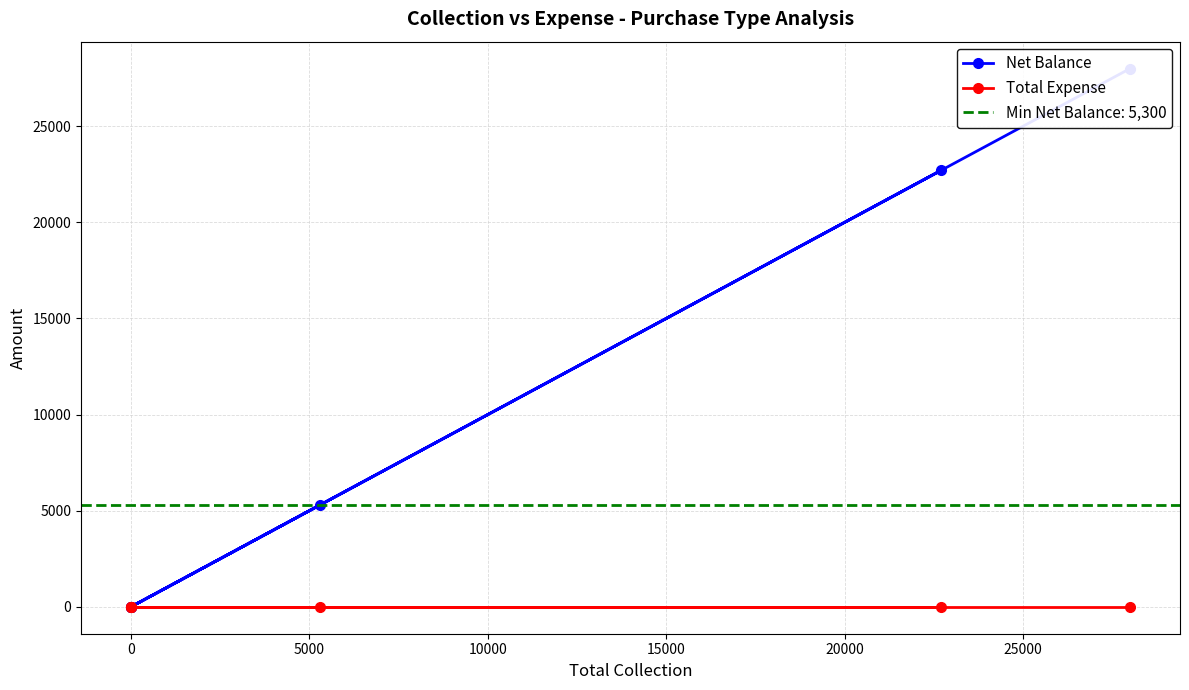

At how many categories does at least one series exceed 77?

3